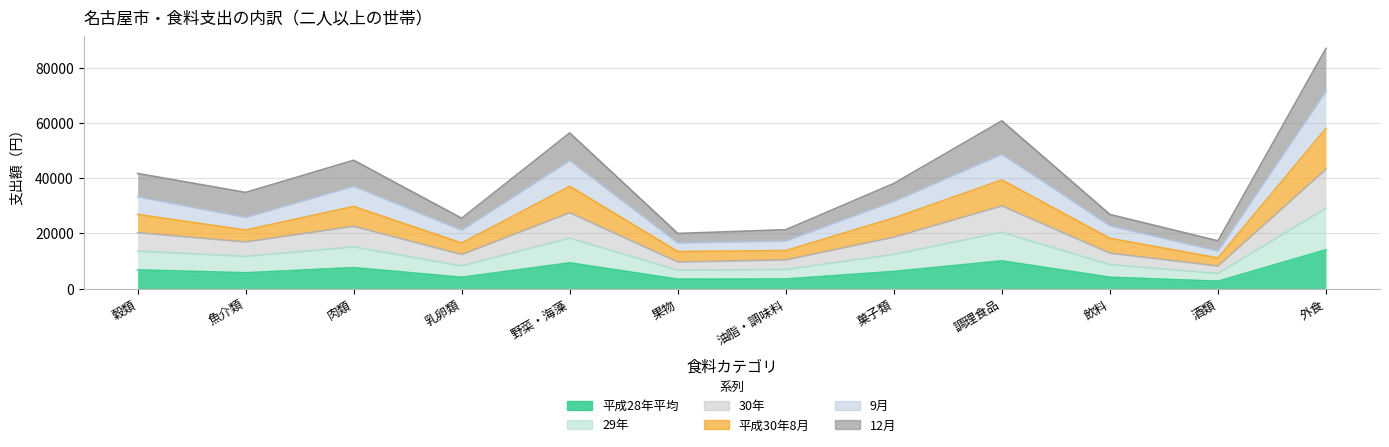

What is the greatest value displayed?

86932